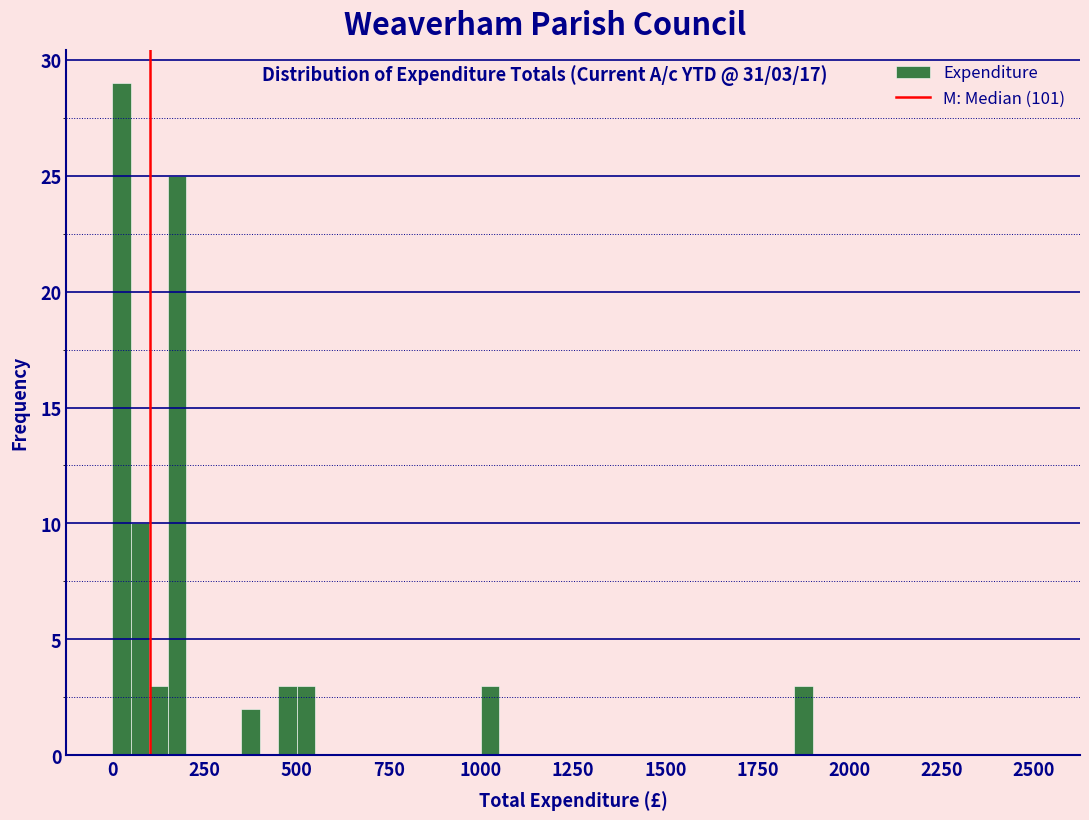

Read against the x-axis, roughly where is the centre of the tallest bar?

50